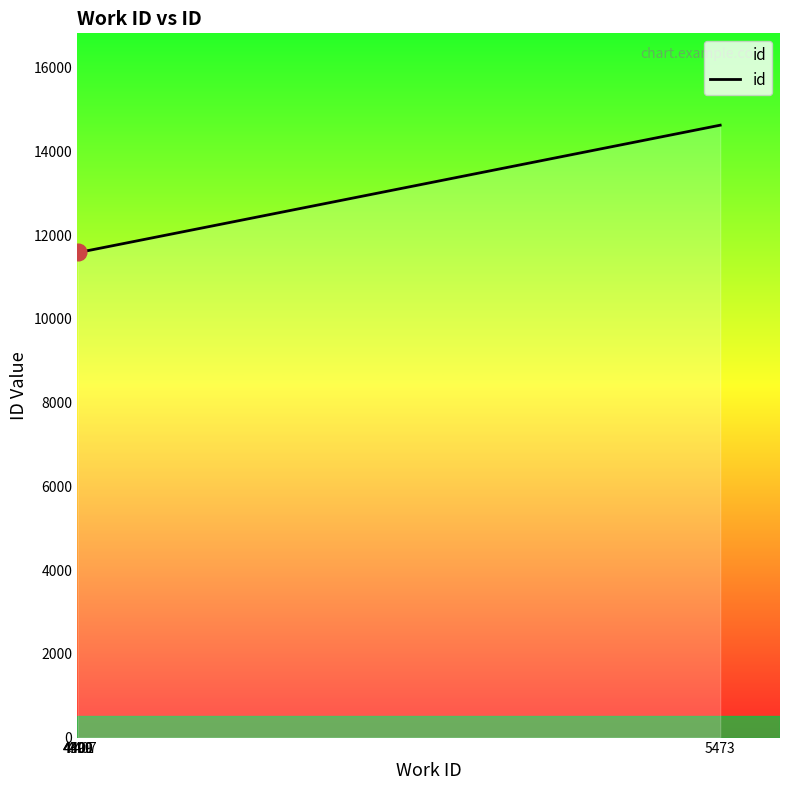

What is the minimum value shown in the chart?

11594